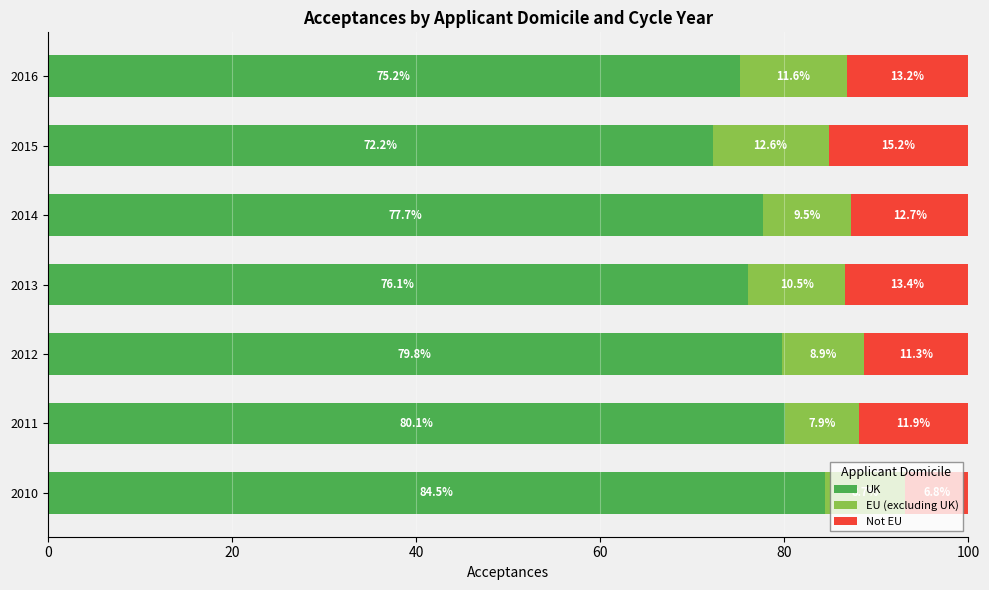

What is the approximate value of UK at 2013?

76.1